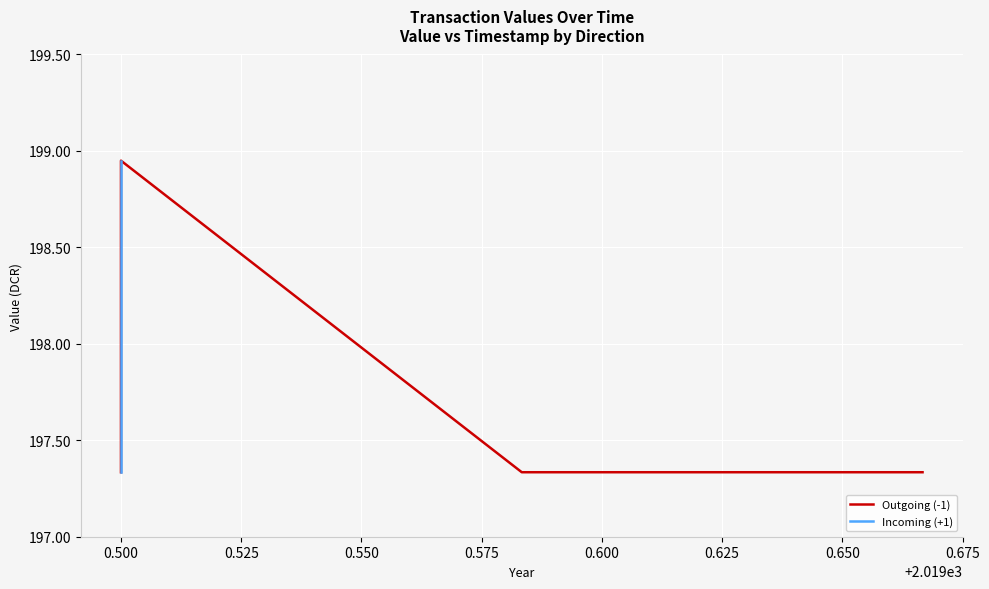

True or false: the data shows 109.6 at 0.500.

False